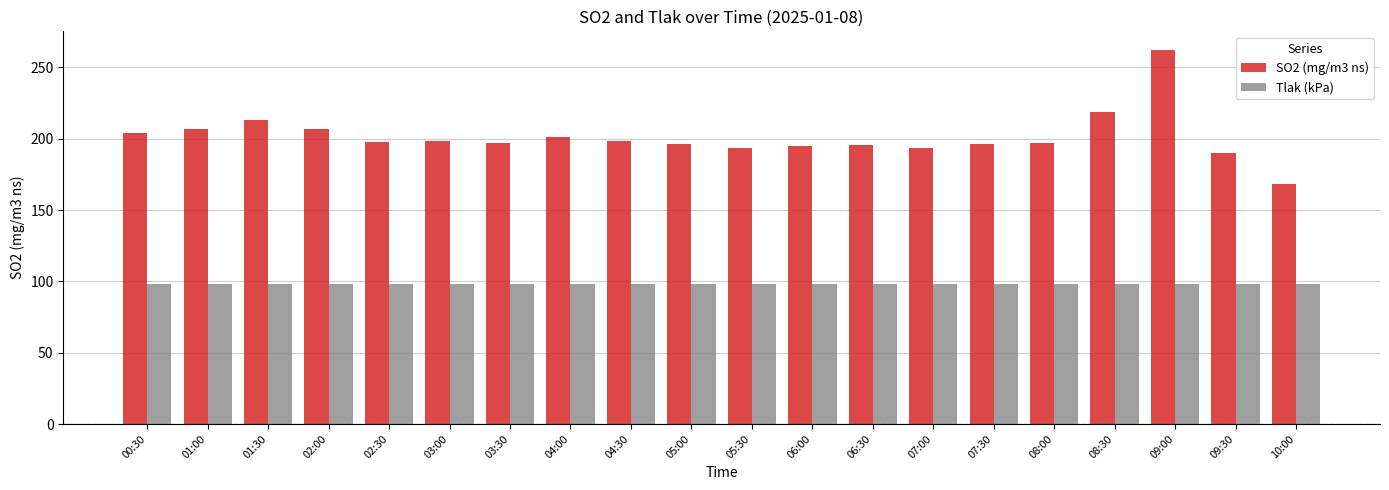

What is the difference between the SO2 (mg/m3 ns) values at 04:30 and 09:00?

63.6